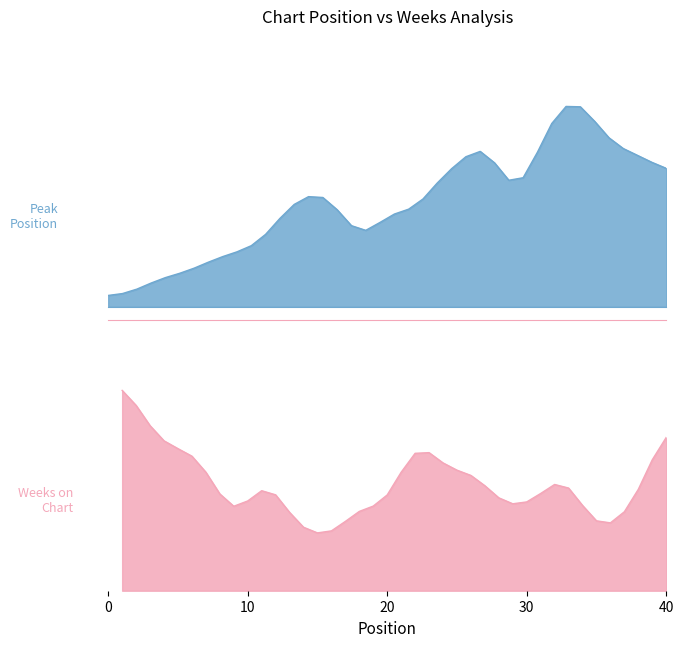

What is the sum of all Peak Position values?

395